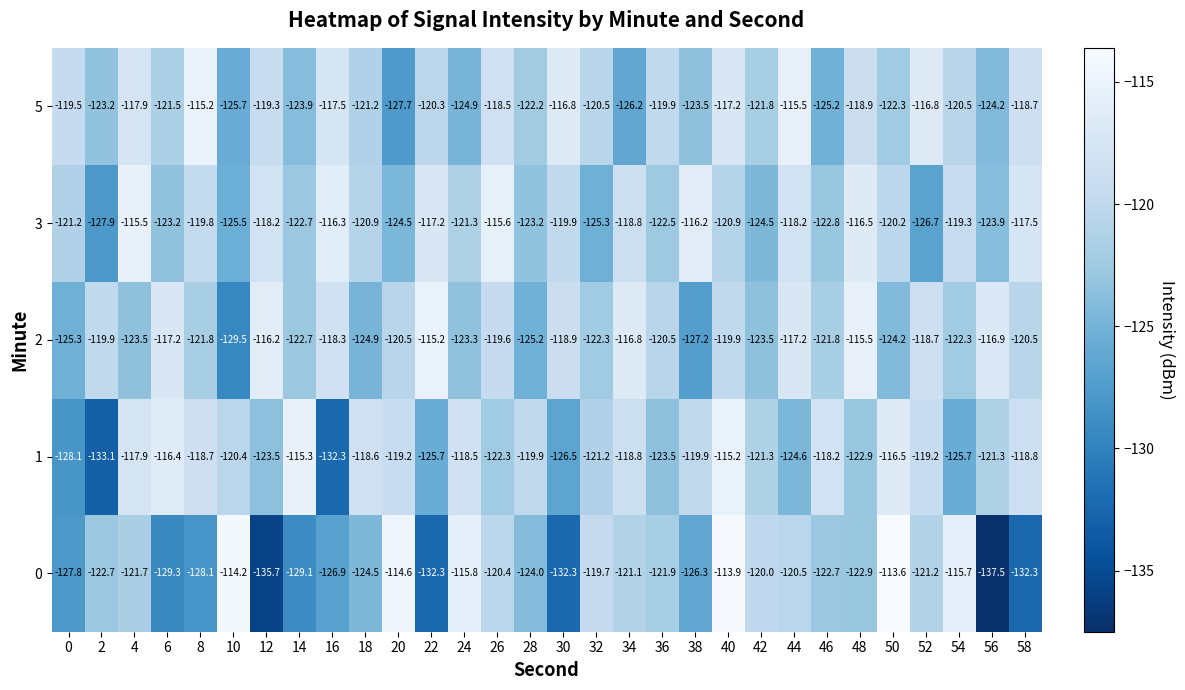

What is the total value across all series at 48?

-596.7